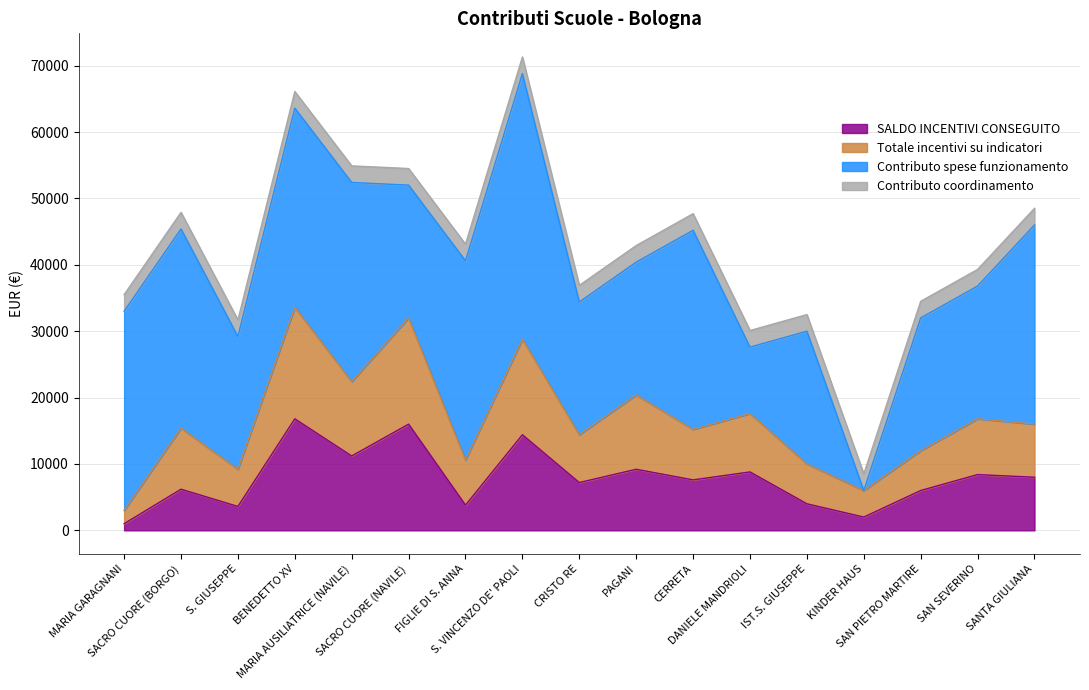

How many categories are shown in the chart?

17